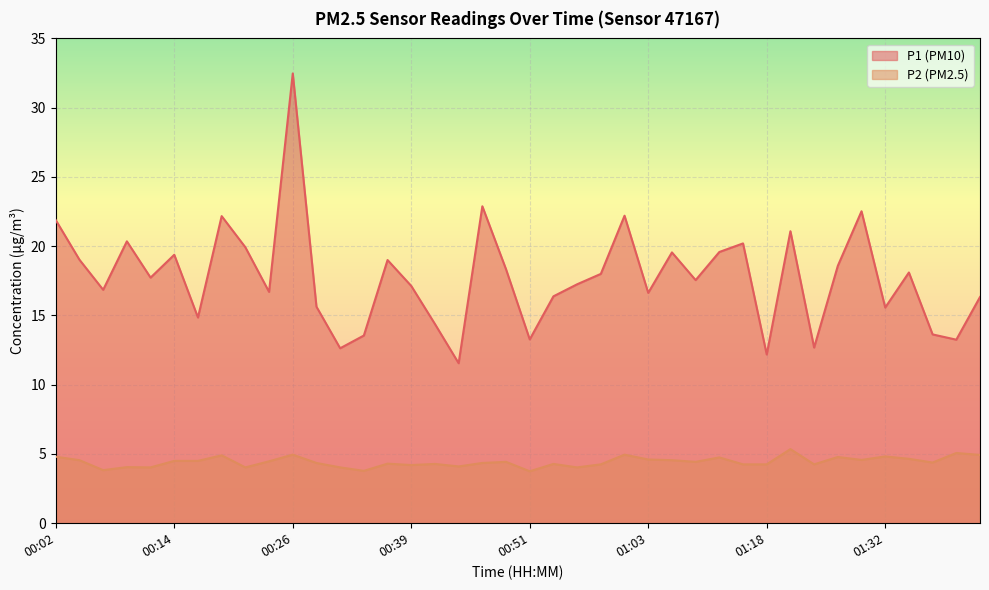

Which has a higher value, 00:56 or 01:27?

01:27